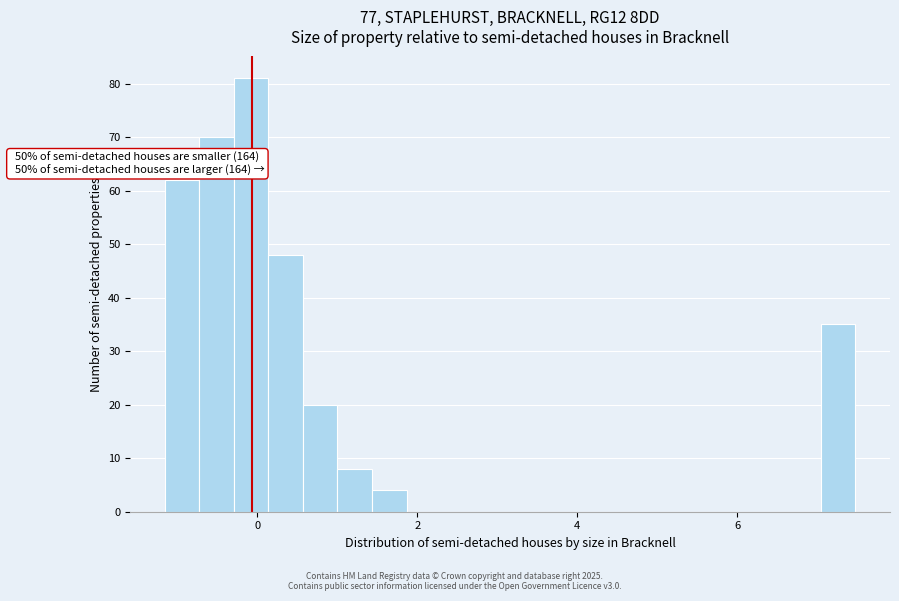

Around what value on the x-axis is the tallest bar? Give the approximate position of its centre, as read against the axis.

0.0